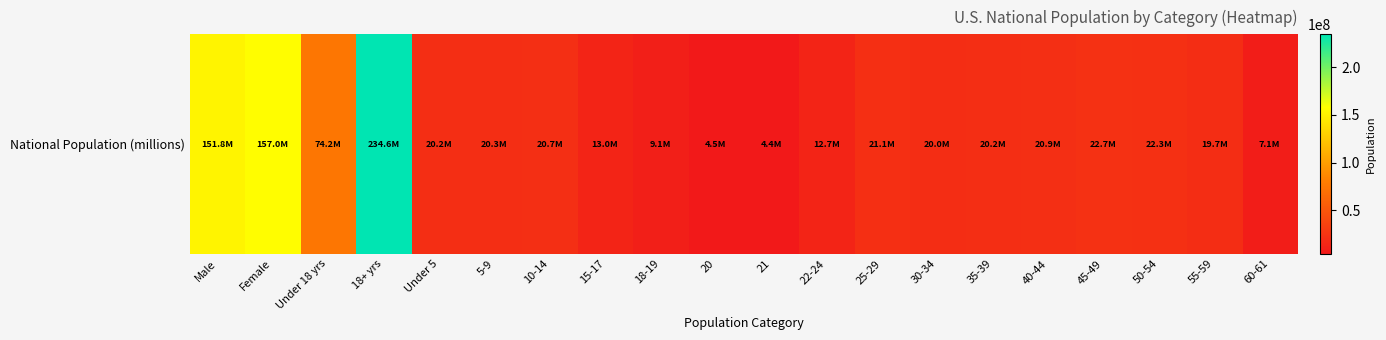

The value at 15-17 is 12954254. True or false?

True